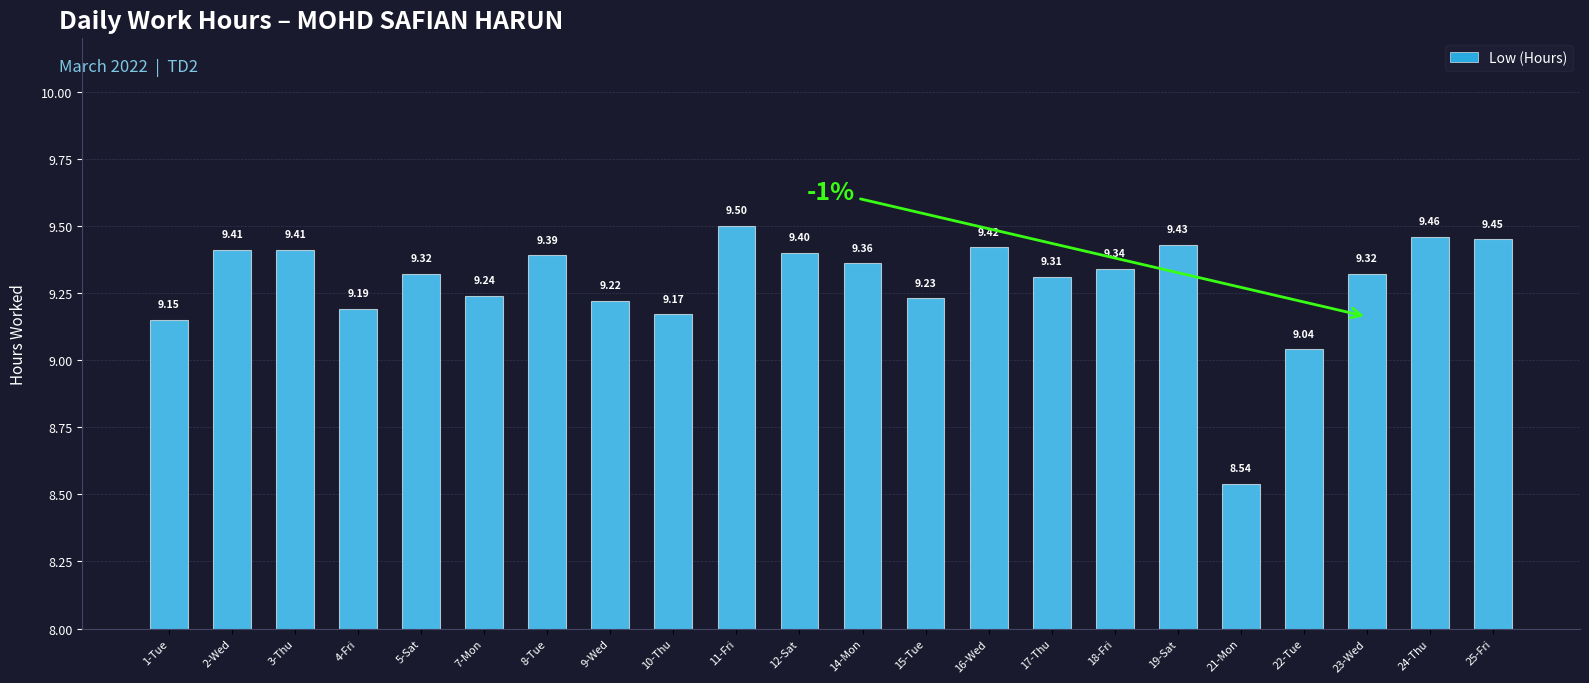

What position from the right is 17-Thu?

8